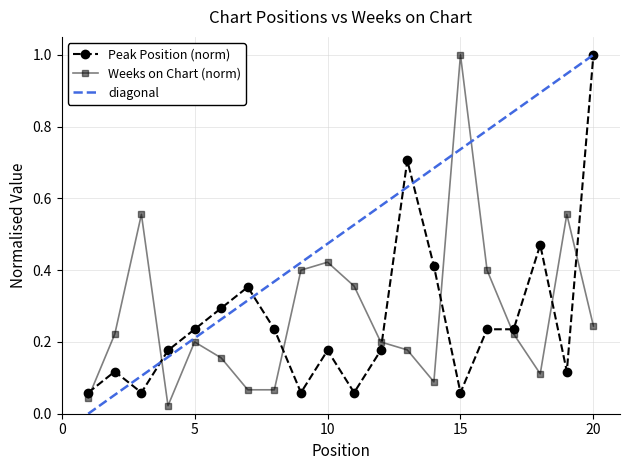

The value of Peak Position at 12 is 0.1. True or false?

False